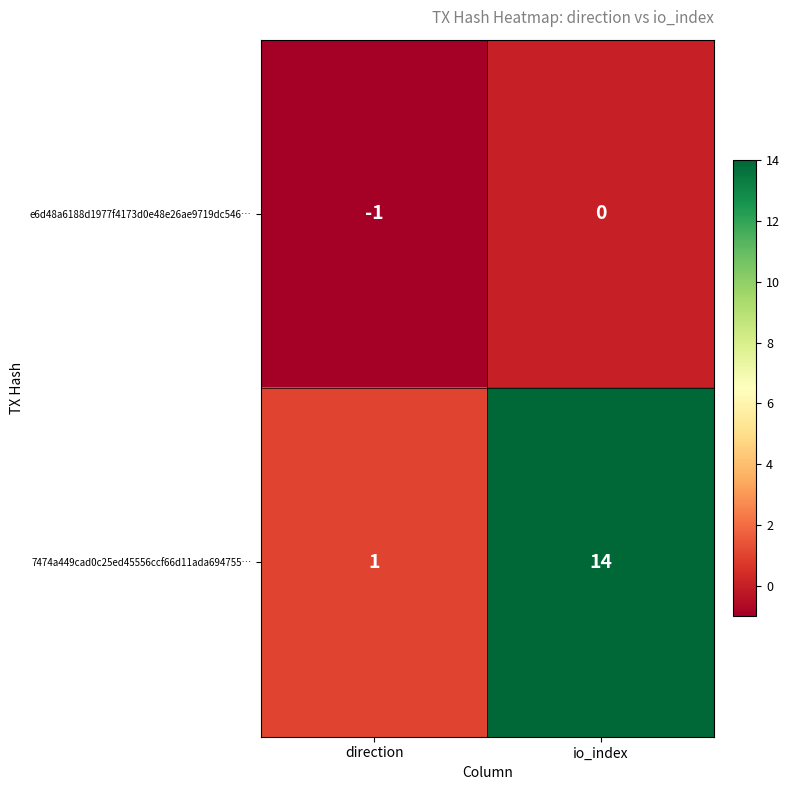

How many series are shown in this chart?

2